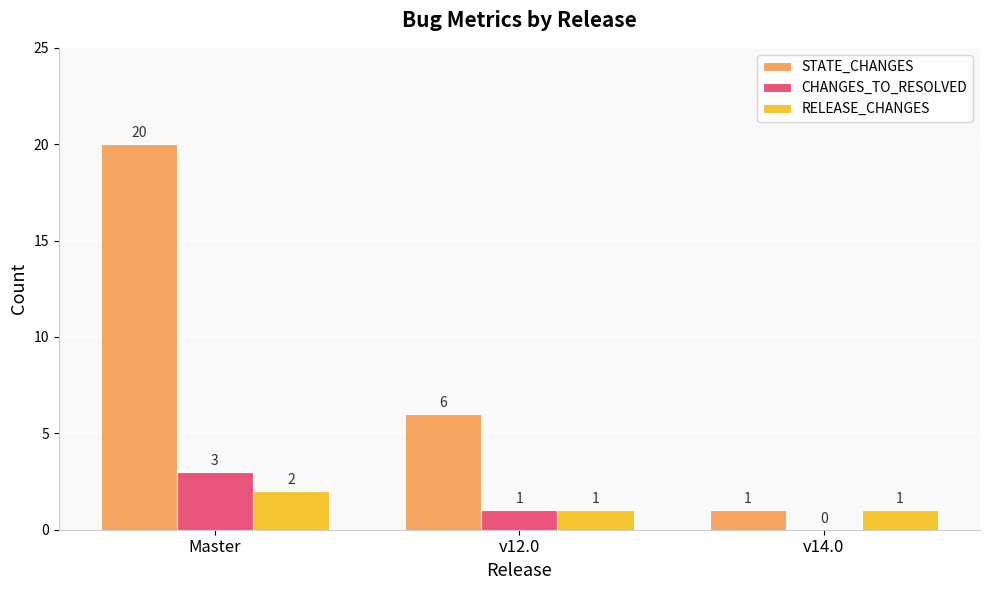

Read the STATE_CHANGES value at v12.0.

6